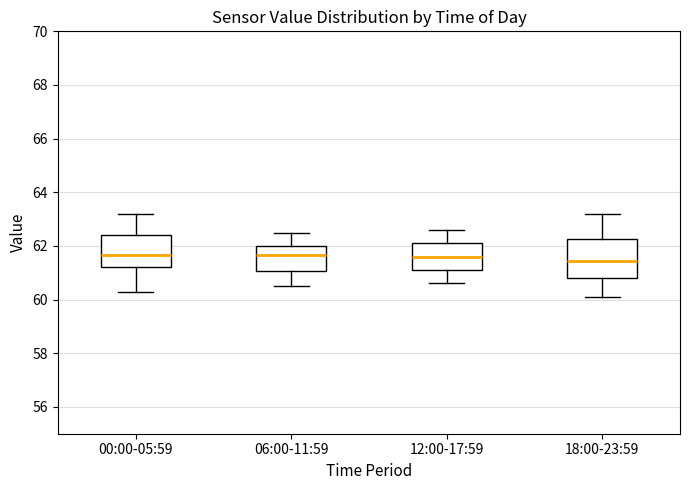

Reading left to right, read every box against the y-axis: the position of its median line, the range the box covers, and the ends of its whiskers. The values are not printed on the chart, so give them approximately, as read against the axis.

00:00-05:59: median 61.6, box 61.2 to 62.4, whiskers 60.4 to 63.2
06:00-11:59: median 61.6, box 61.0 to 62.0, whiskers 60.6 to 62.6
12:00-17:59: median 61.6, box 61.2 to 62.2, whiskers 60.6 to 62.6
18:00-23:59: median 61.4, box 60.8 to 62.2, whiskers 60.2 to 63.2